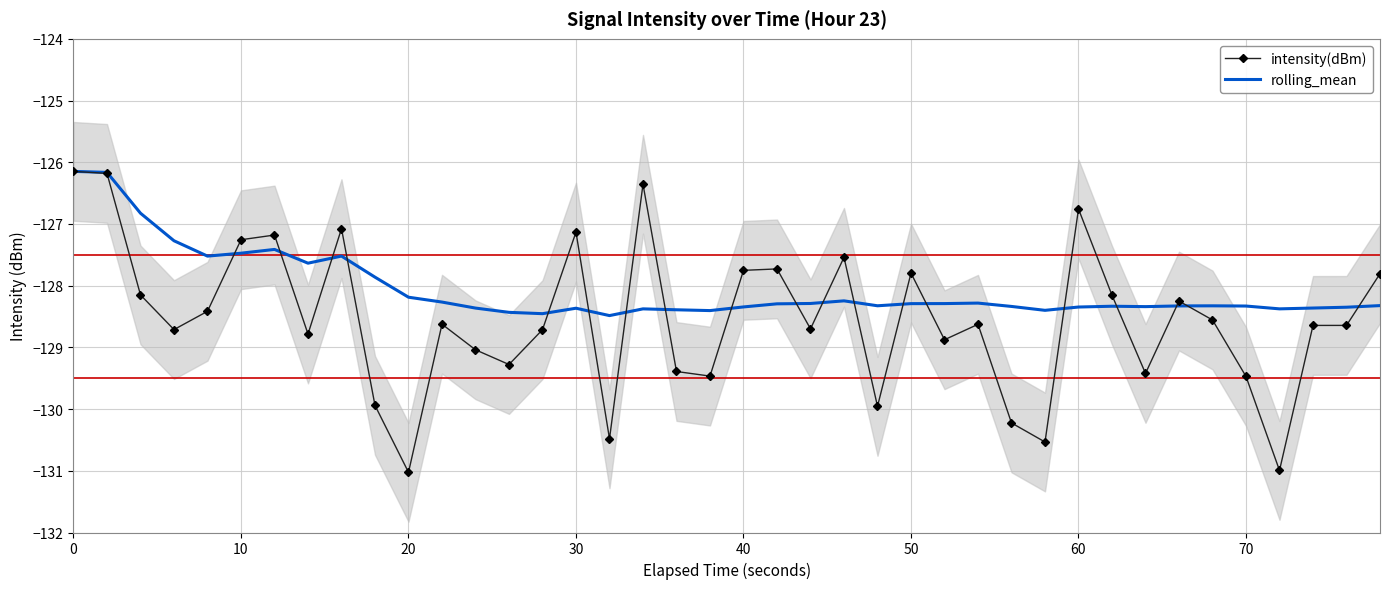

How many values in the intensity(dBm) series exceed -128?

13